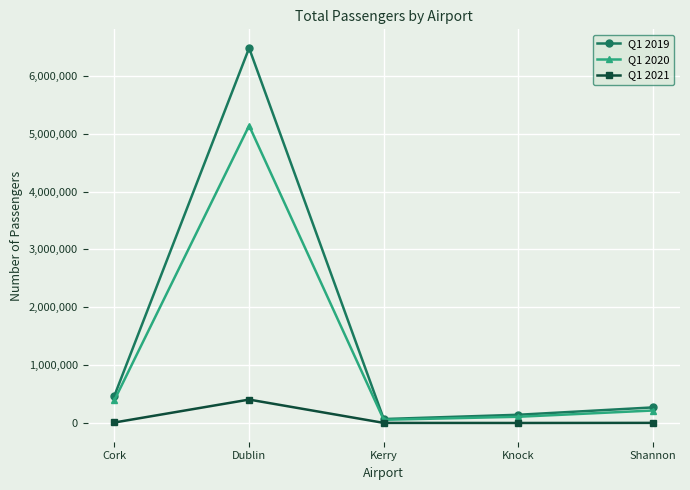

List the series in order of their overall mean, lowest first.

Q1 2021, Q1 2020, Q1 2019